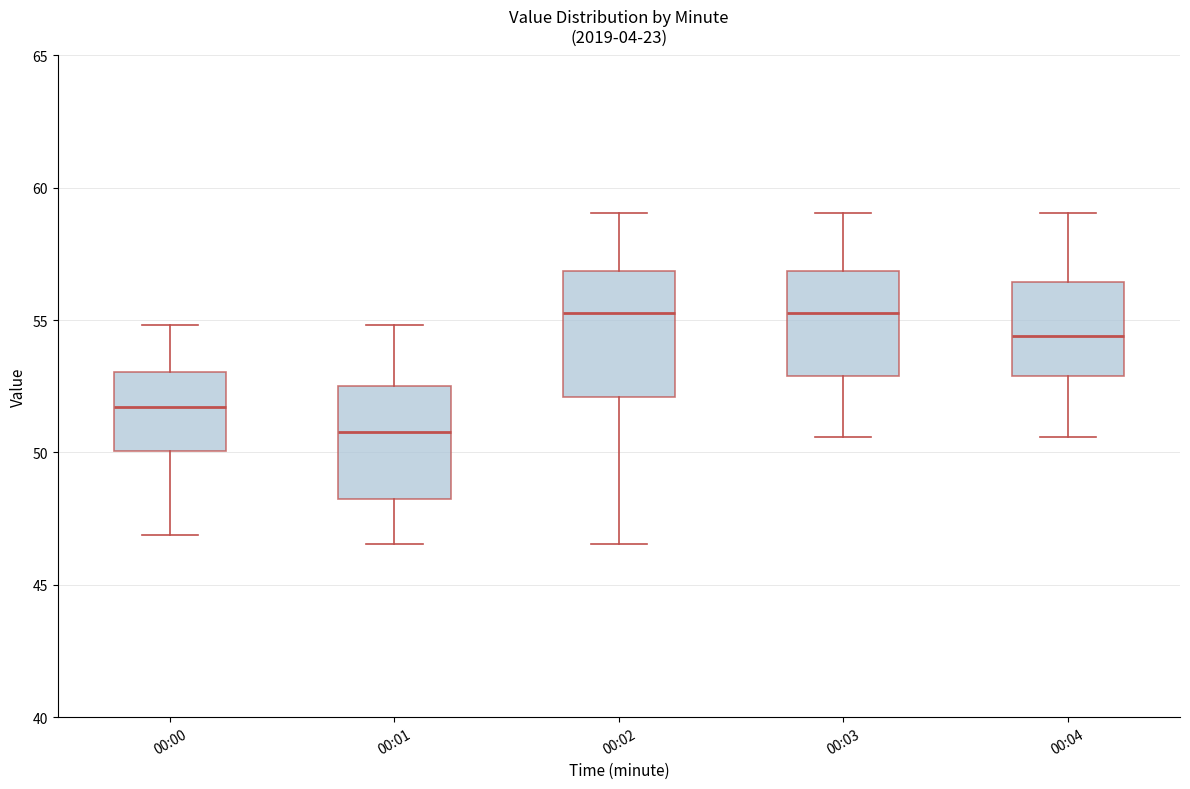

Where does the median line of the box for 00:01 sit on the y-axis? The values are not printed on the chart, so give them approximately, as read against the axis.

51.0